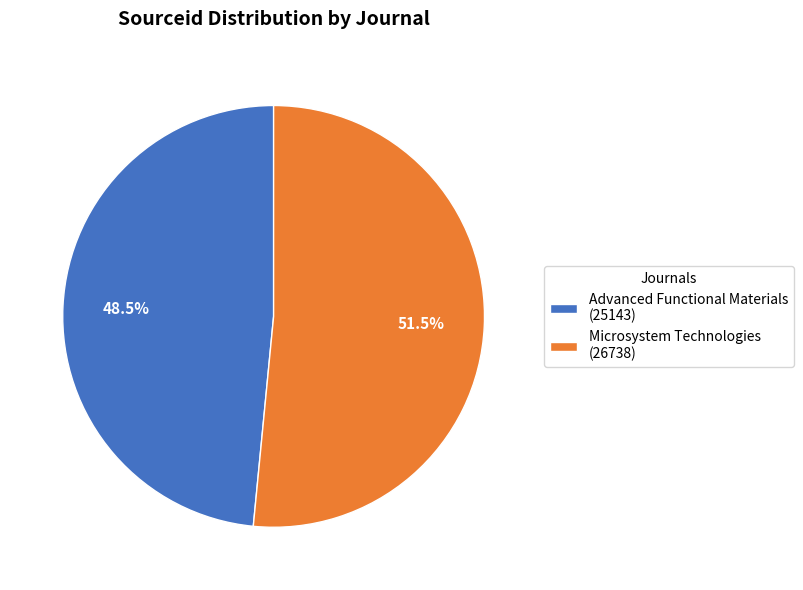

Which slice is the largest?

Microsystem Technologies